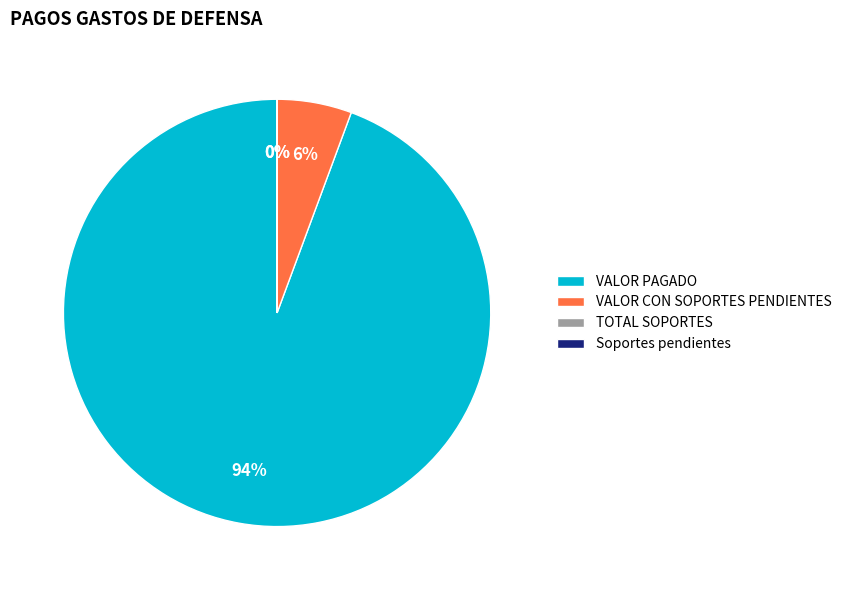

What percentage is the VALOR PAGADO slice, to the nearest percent?

94%